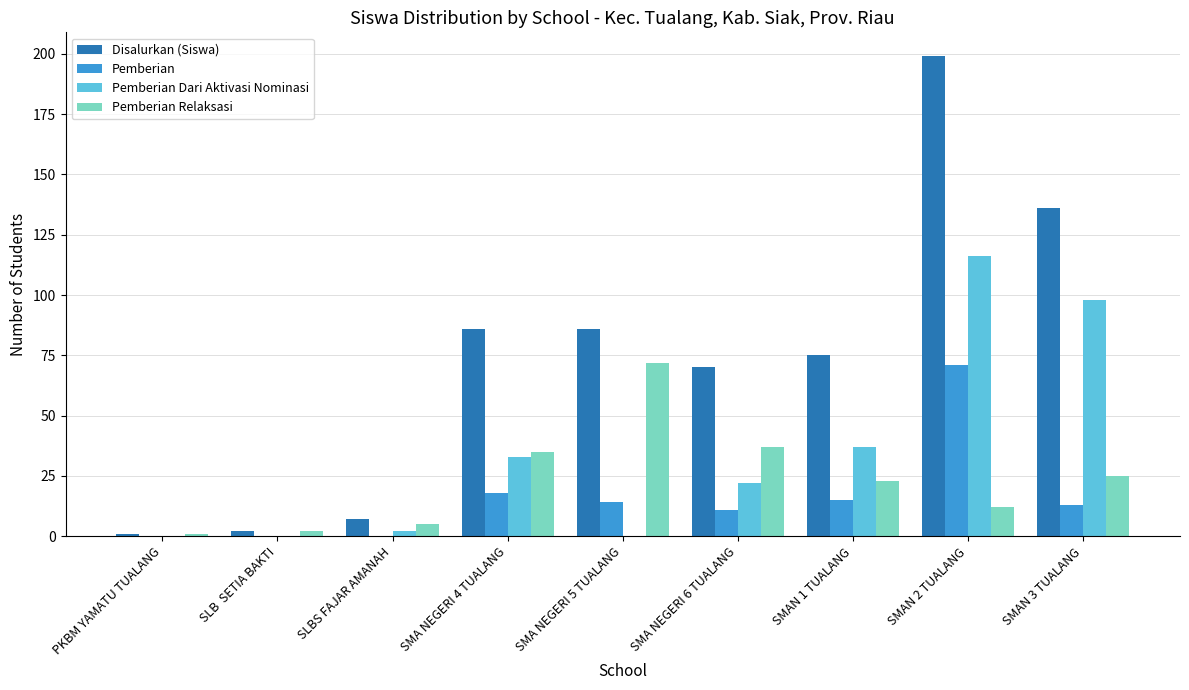

What is the sum of all Disalurkan (Siswa) values?

662